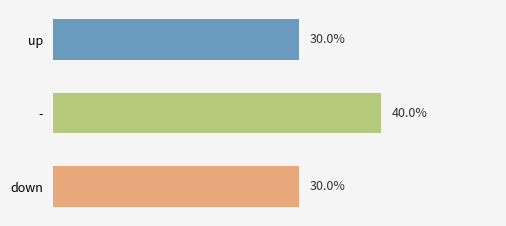

Does the chart contain any negative values?

No